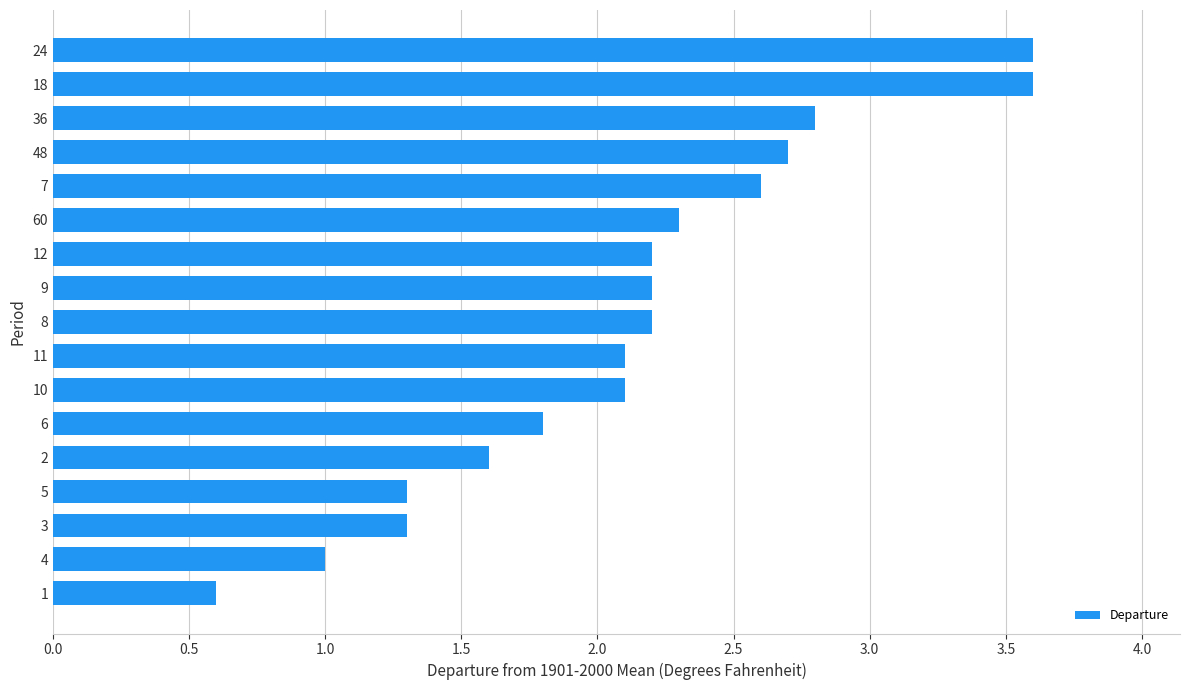

How many values exceed 2?

11